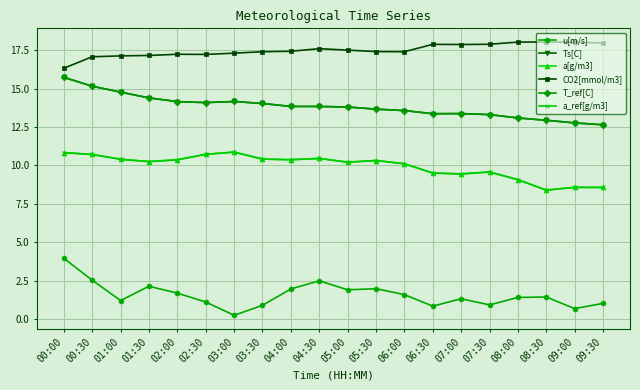

What is the label of the 18th point from the left?

08:30